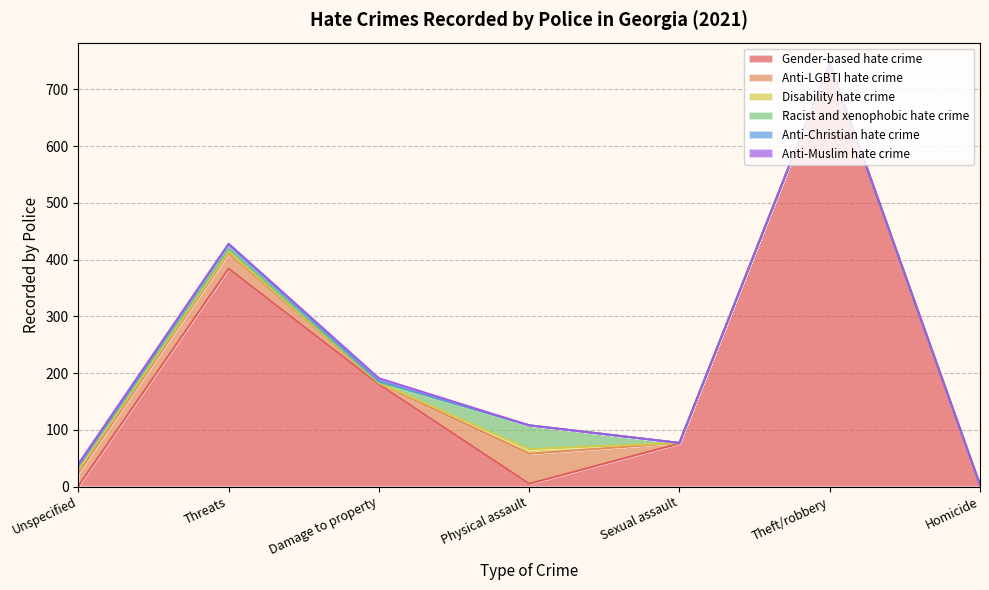

What are all the series names shown in the legend?

Gender-based hate crime, Anti-LGBTI hate crime, Disability hate crime, Racist and xenophobic hate crime, Anti-Christian hate crime, Anti-Muslim hate crime